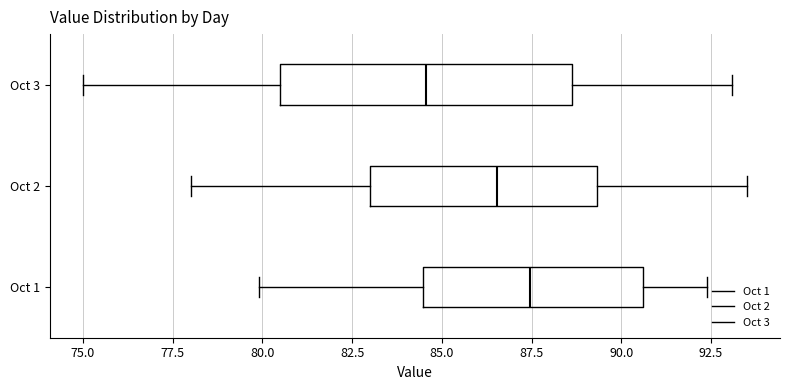

Where does the right whisker of the box for Oct 2 end on the x-axis? The values are not printed on the chart, so give them approximately, as read against the axis.

93.5